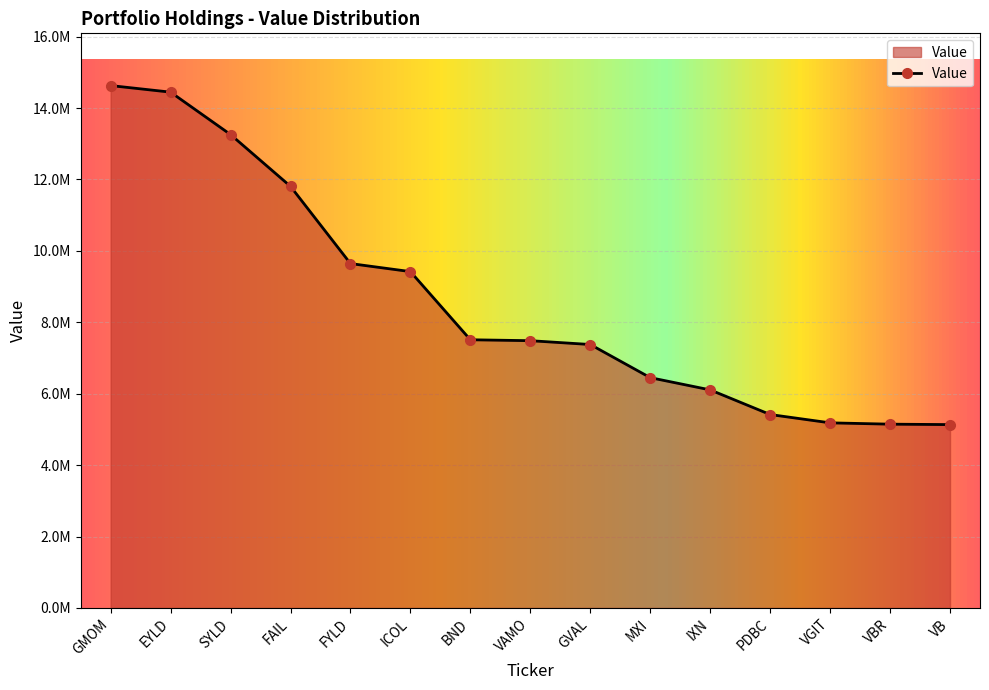

Is this an area chart (filled region under the line)?

Yes